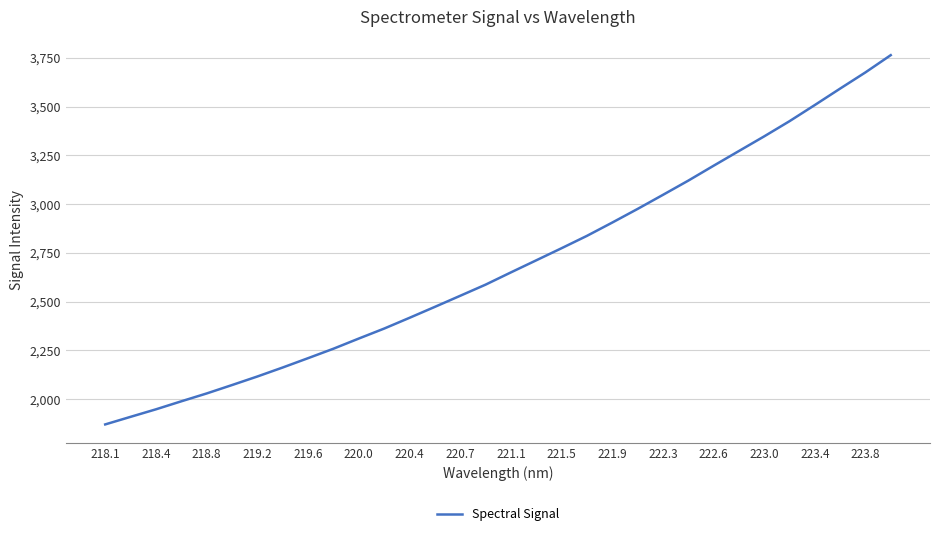

What is the difference between the maximum and minimum values?

1893.6